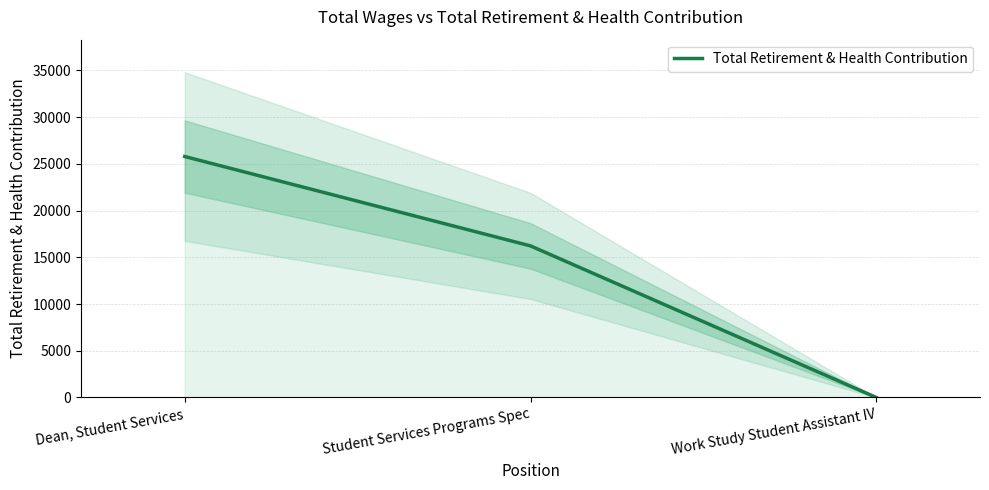

How many positive values are there?

2